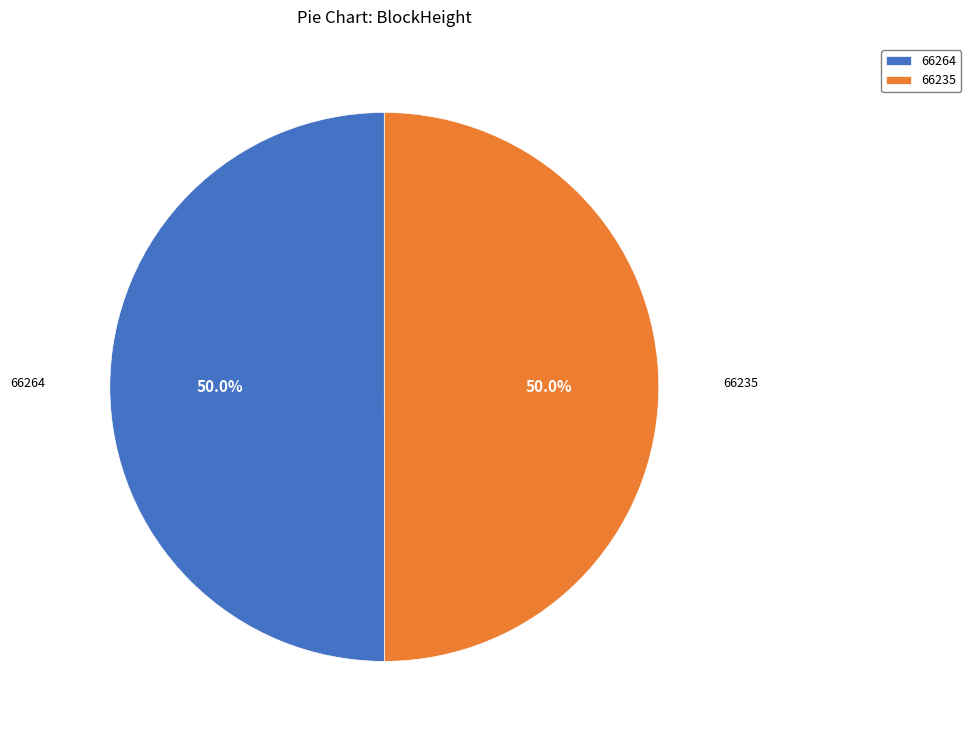

Count the number of slices in the pie.

2